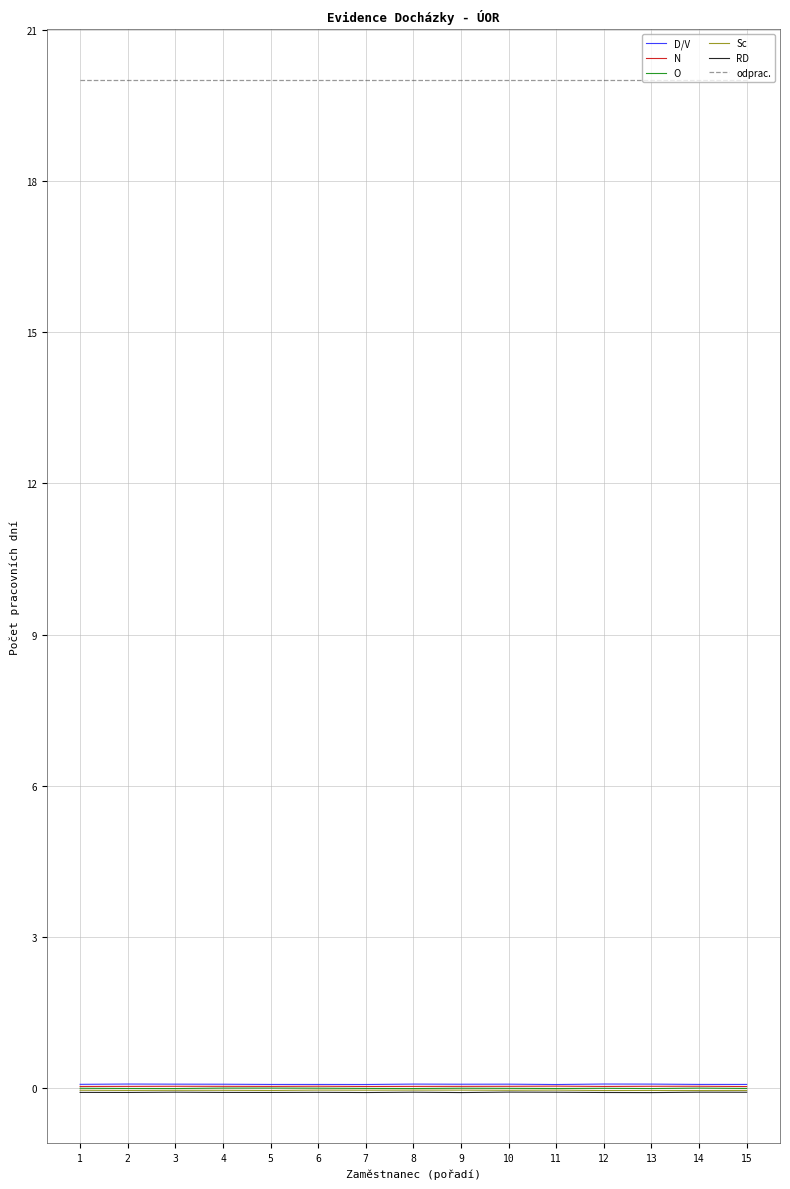

Which series has the largest total across all categories?

odprac.